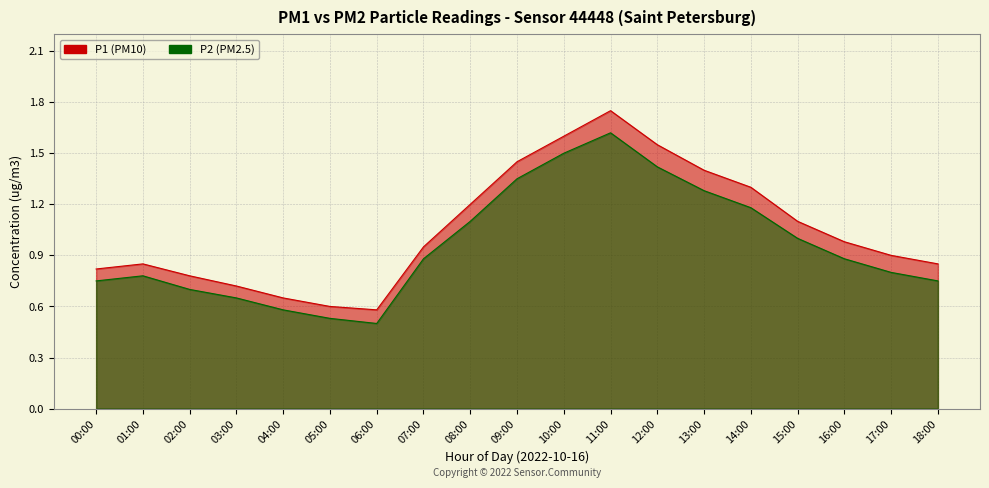

Where is P2 nearest to the value 1?

15:00